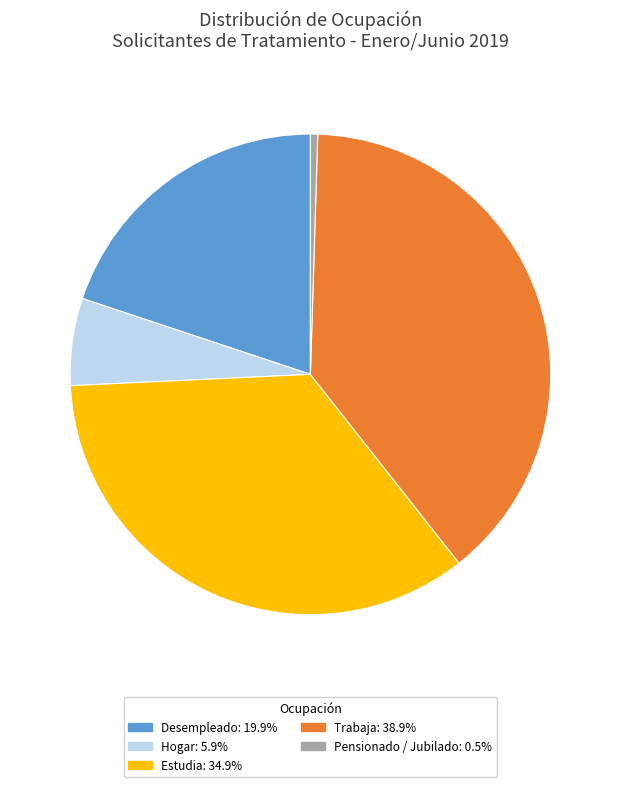

Count the number of slices in the pie.

5